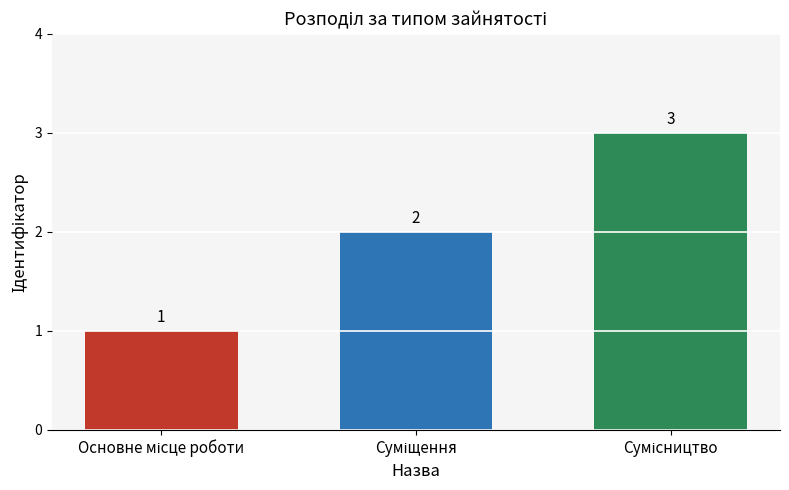

What is the greatest value displayed?

3